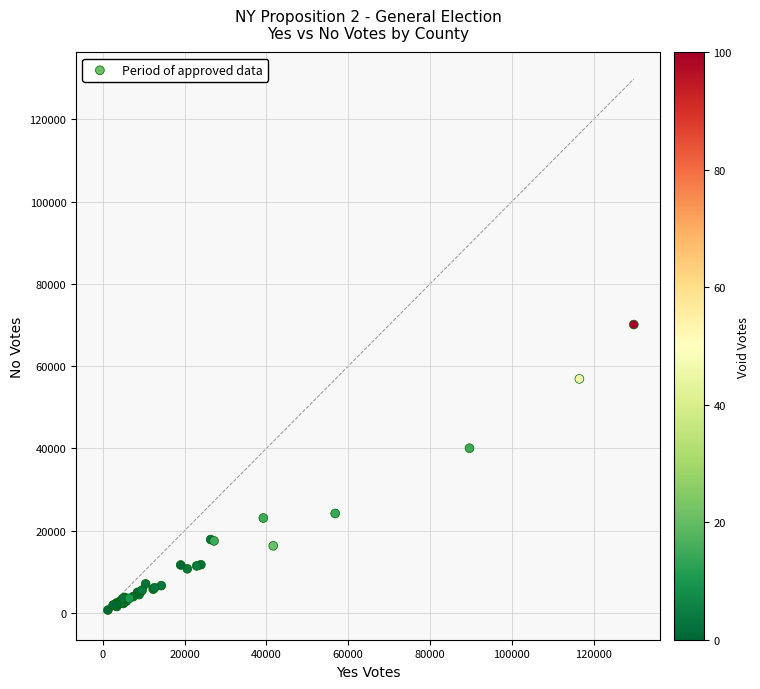

What Y value in the scatter plot is closest to 35423?

40068